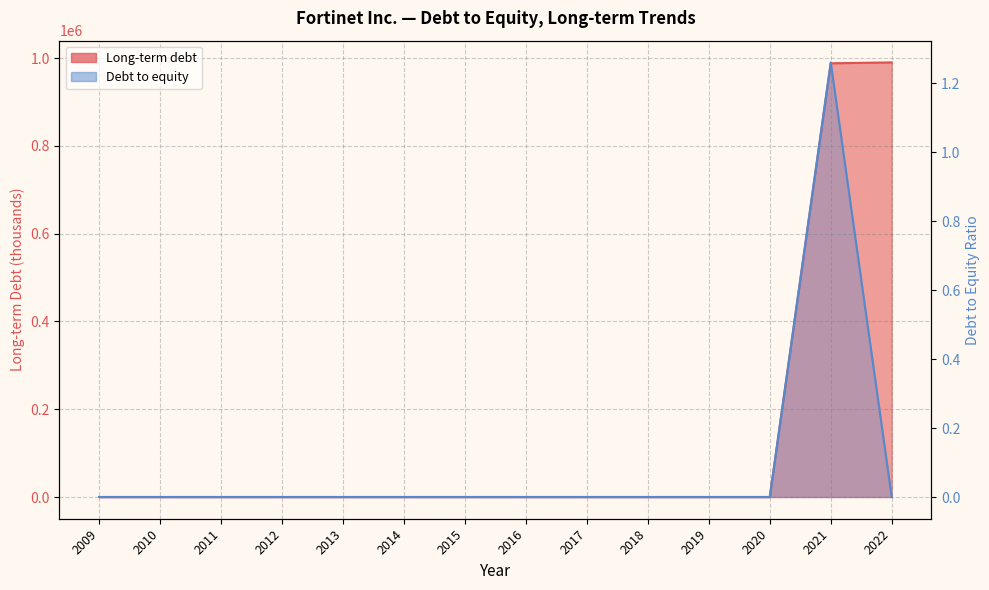

Reading right to left, what are all the values shown in this chart?

Long-term debt: 990400.0	988400.0	0.0	0.0	0.0	0.0	0.0	0.0	0.0	0.0	0.0	0.0	0.0	0.0
Debt to equity: 0.0	1.3	0.0	0.0	0.0	0.0	0.0	0.0	0.0	0.0	0.0	0.0	0.0	0.0